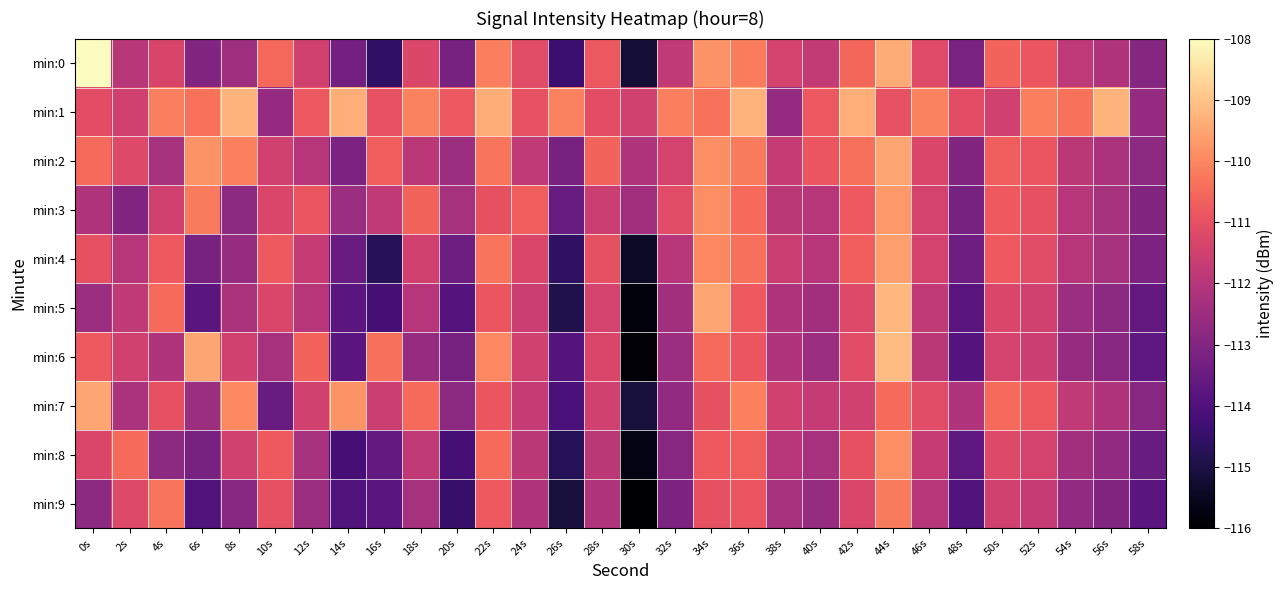

How many distinct data groups are displayed?

10